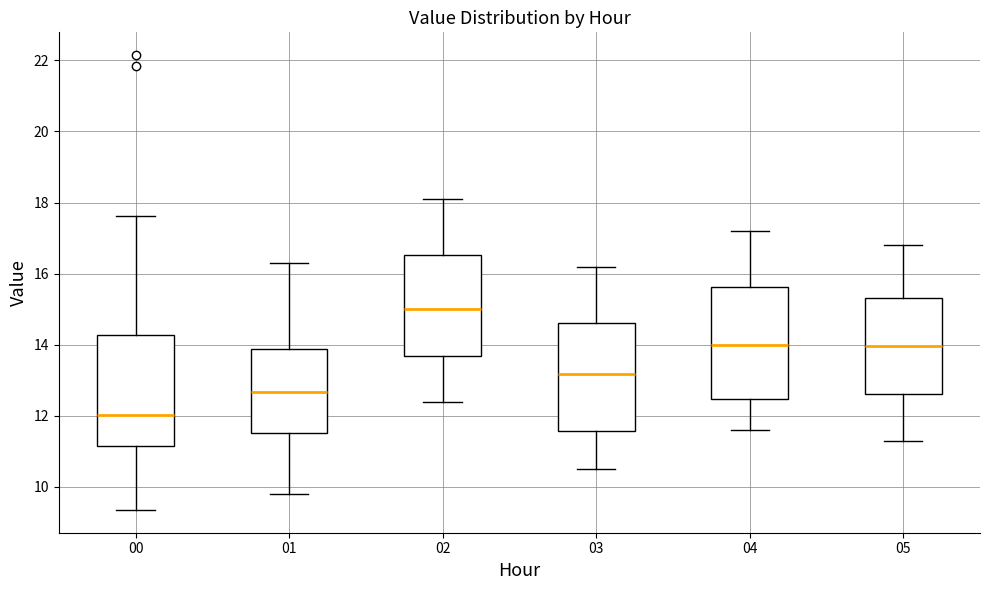

Reading left to right, read every box against the y-axis: the position of its median line, the range the box covers, and the ends of its whiskers. The values are not printed on the chart, so give them approximately, as read against the axis.

00: median 12.0, box 11.2 to 14.2, whiskers 9.4 to 17.6
01: median 12.6, box 11.6 to 13.8, whiskers 9.8 to 16.4
02: median 15.0, box 13.6 to 16.6, whiskers 12.4 to 18.2
03: median 13.2, box 11.6 to 14.6, whiskers 10.6 to 16.2
04: median 14.0, box 12.4 to 15.6, whiskers 11.6 to 17.2
05: median 14.0, box 12.6 to 15.4, whiskers 11.4 to 16.8